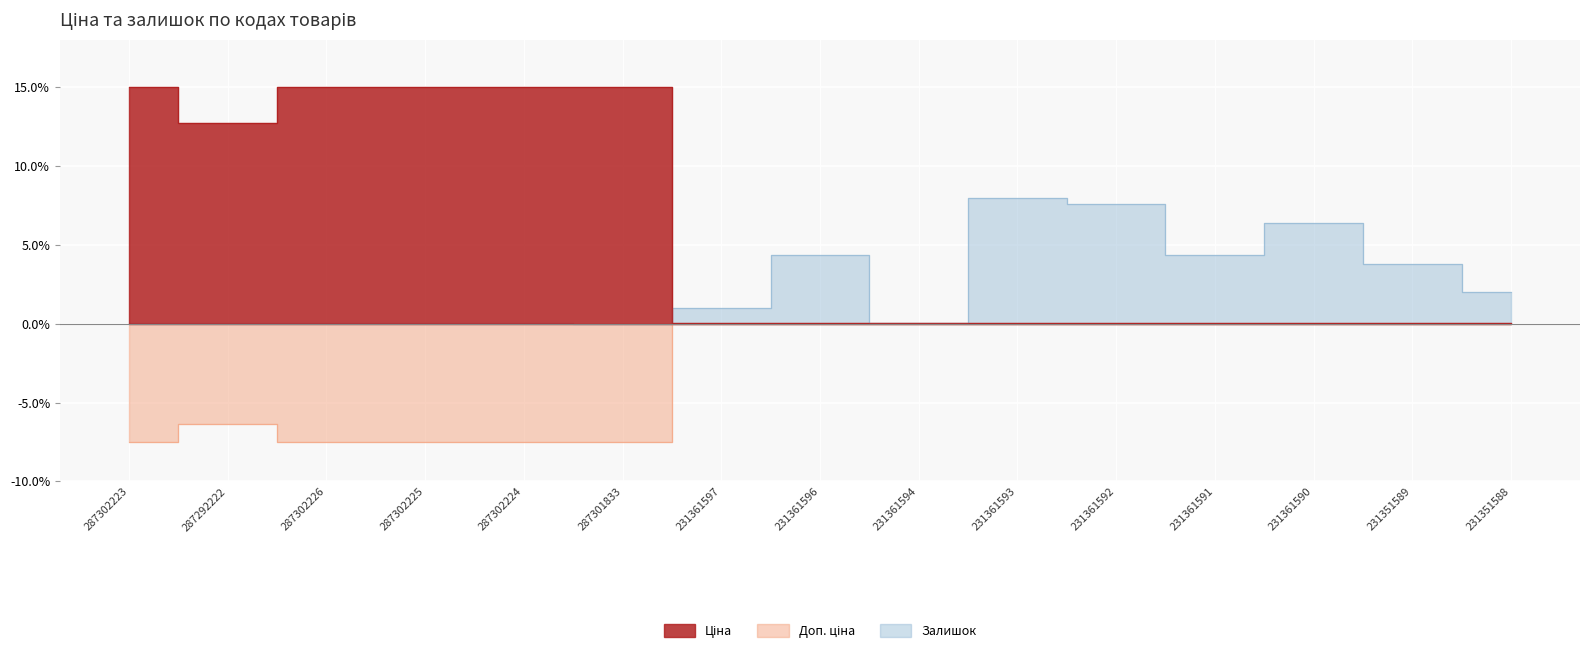

Which series ends up on top after the final intersection of Ціна and Залишок?

Залишок